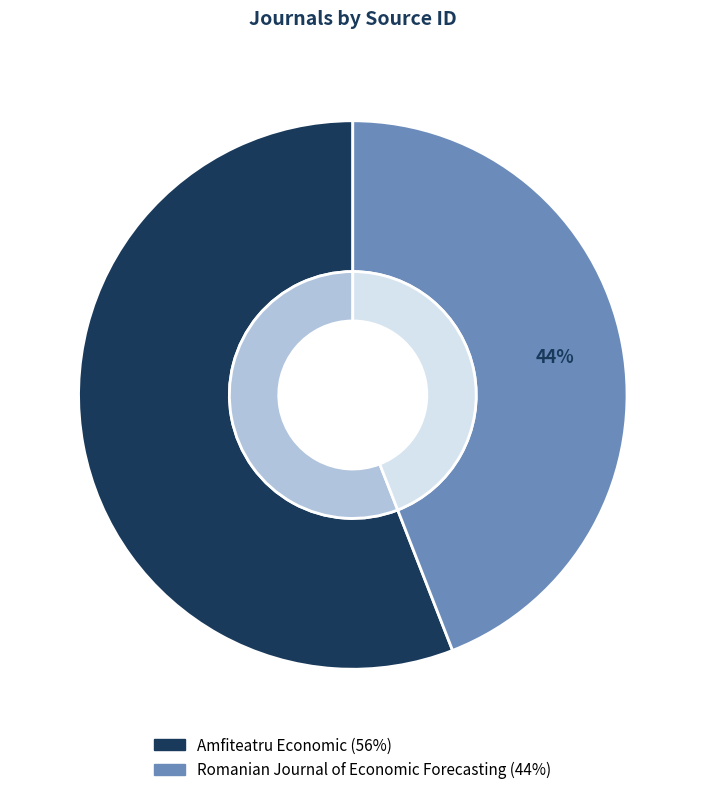

Combined, what portion of the pie is Amfiteatru Economic and Romanian Journal of Economic Forecasting?

100.0%